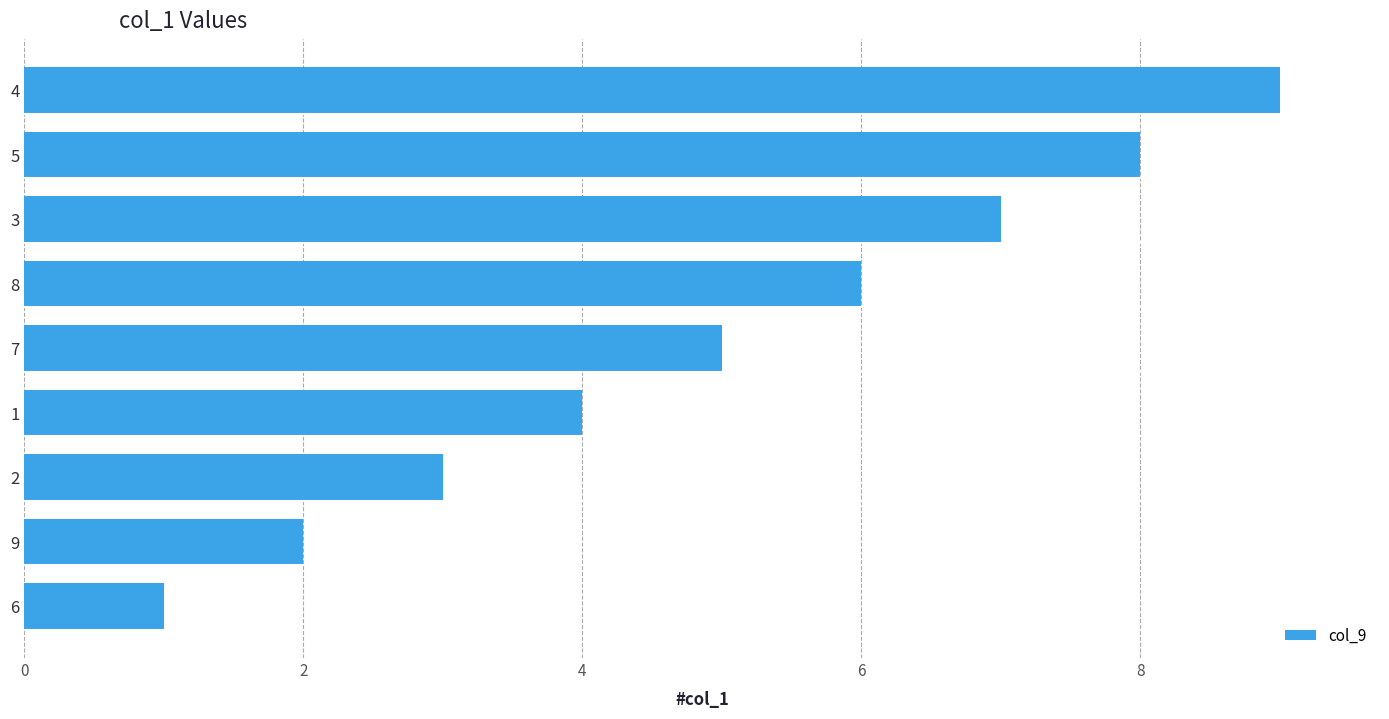

The chart shows a value of 1 at 8. True or false?

False